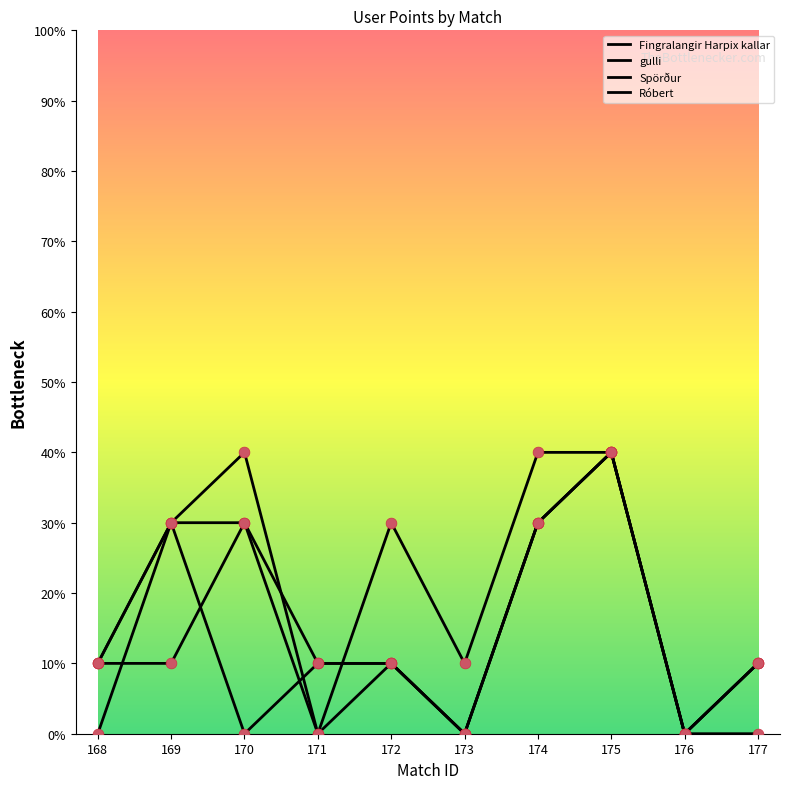

Is the value of Róbert at 172 greater than the value of Fingralangir Harpix kallar at 169?

Yes